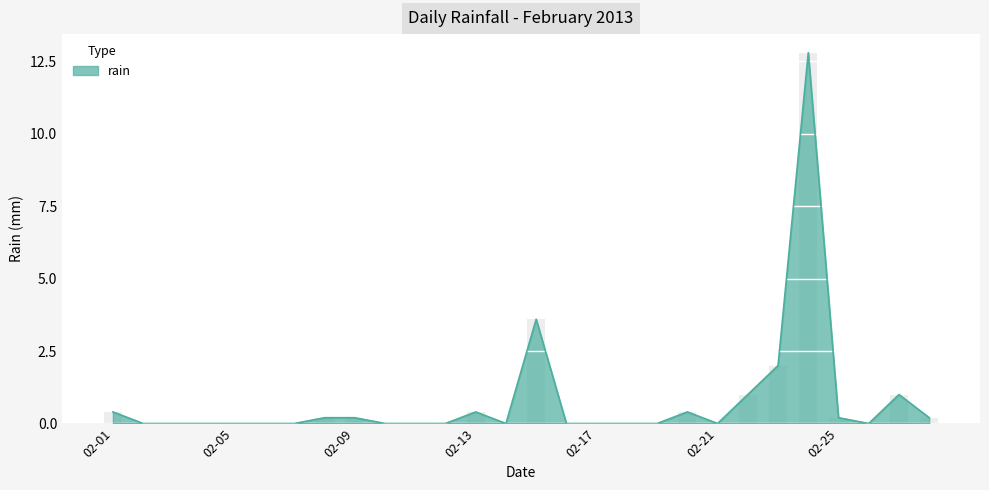

Read the value at 2013-02-22.

1.0